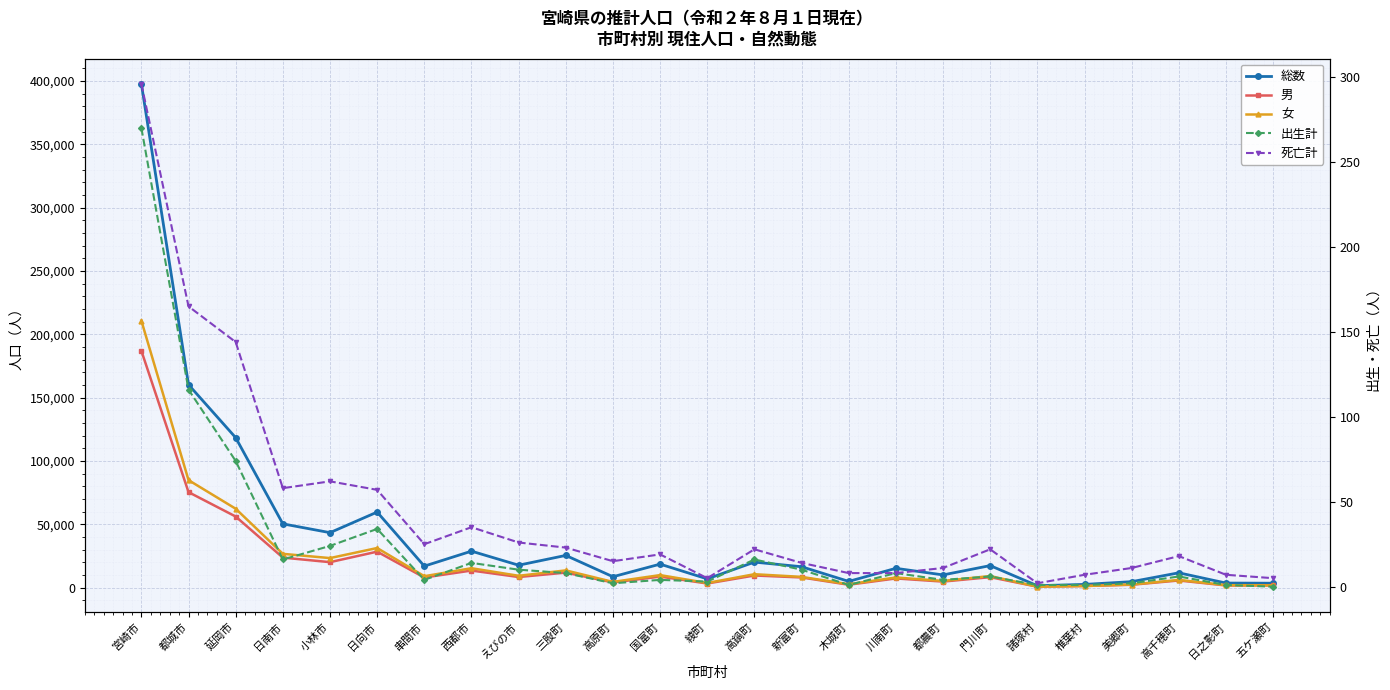

True or false: 男 and 出生計 intersect in this chart.

False